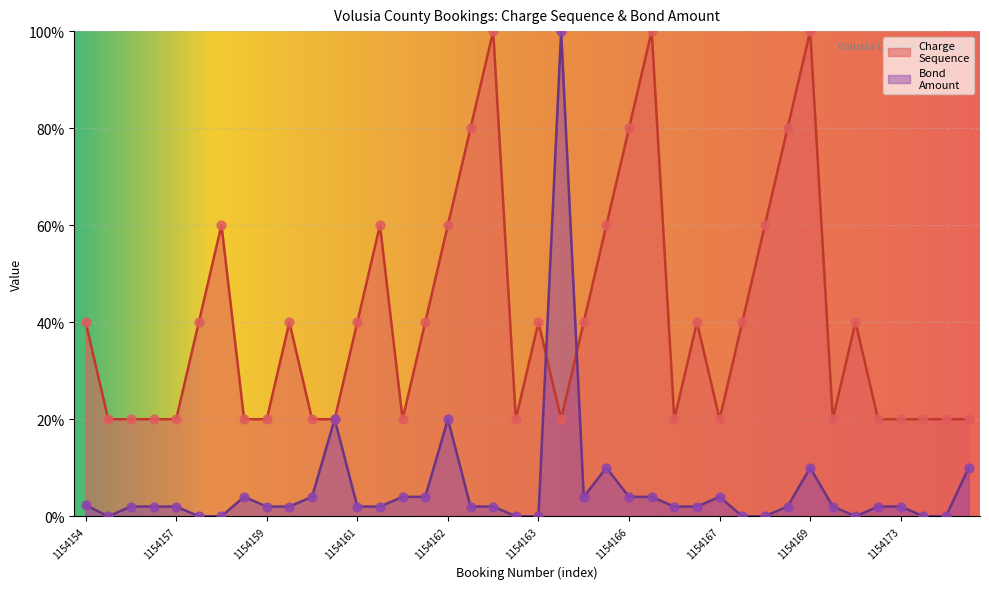

What is the total value across all series at 1154168?

40.0